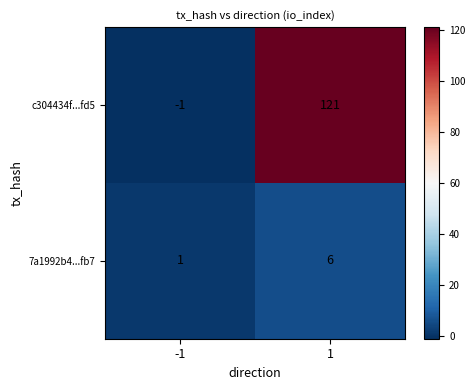

Which series has the largest range (max minus min)?

c304434f...fd5